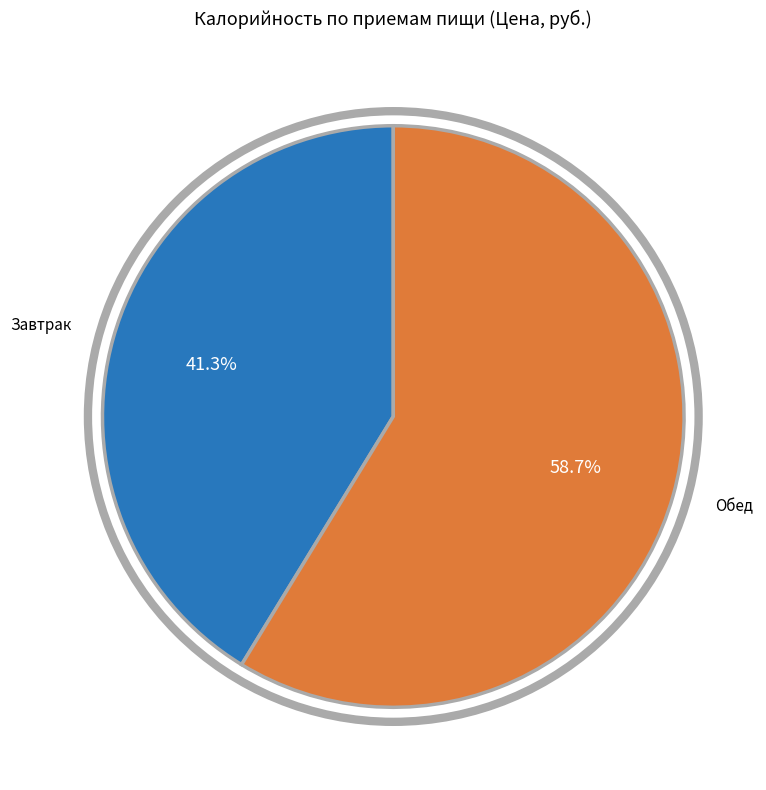

What is the largest slice in the pie chart?

Обед